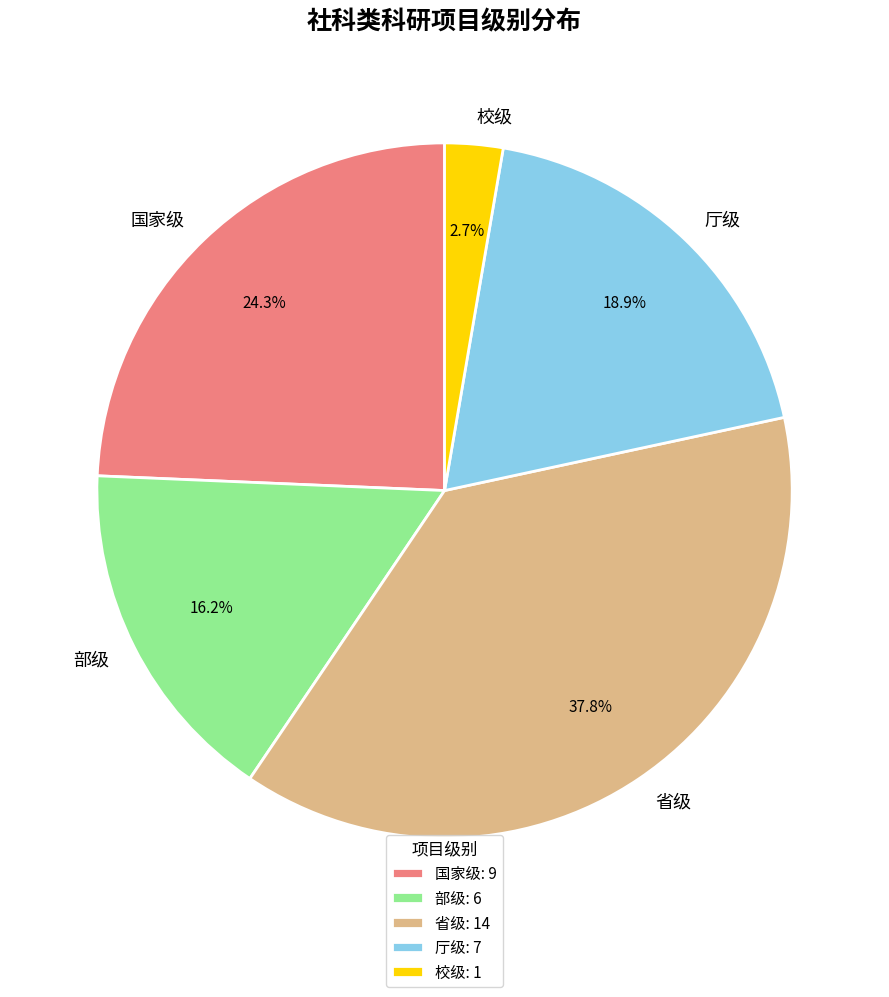

Is there a majority slice in this chart?

No